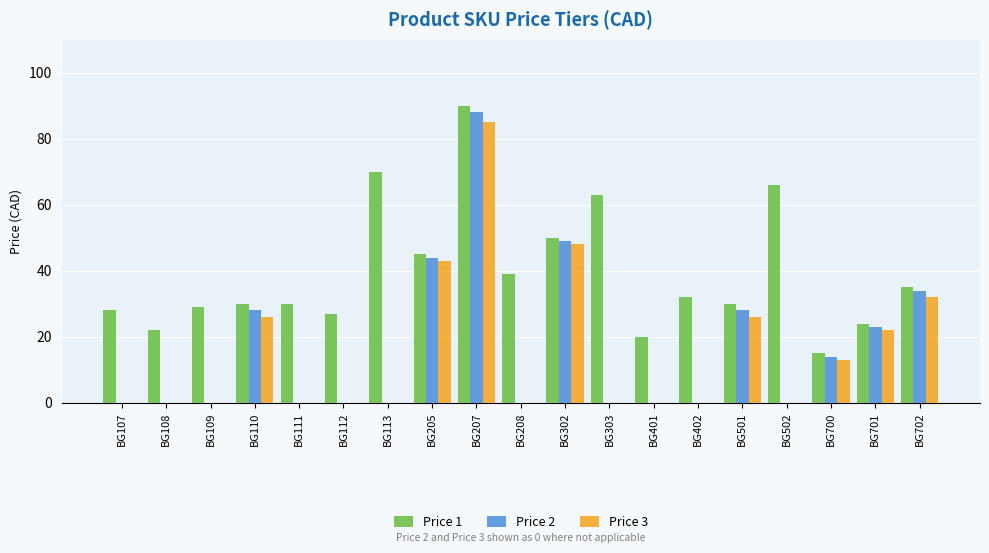

What is the sum of all Price 3 values?

295.0